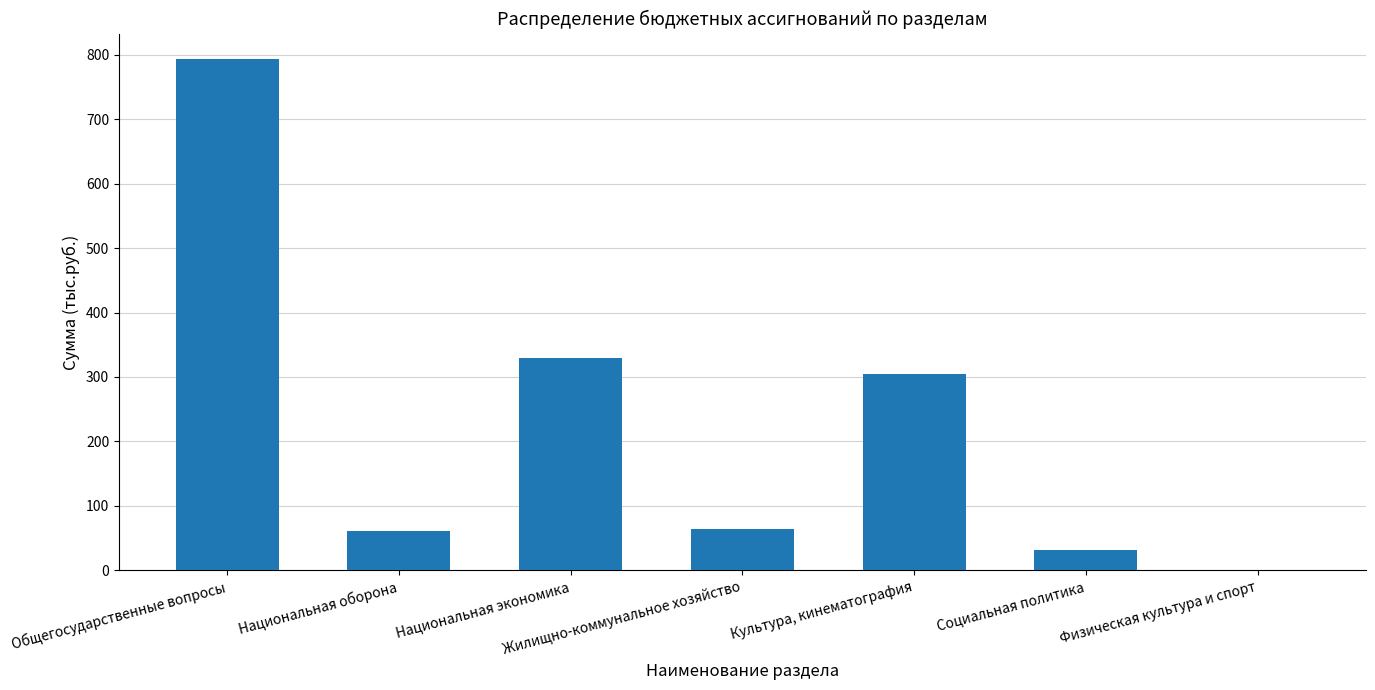

True or false: the data shows 304.2 at Культура, кинематография.

True